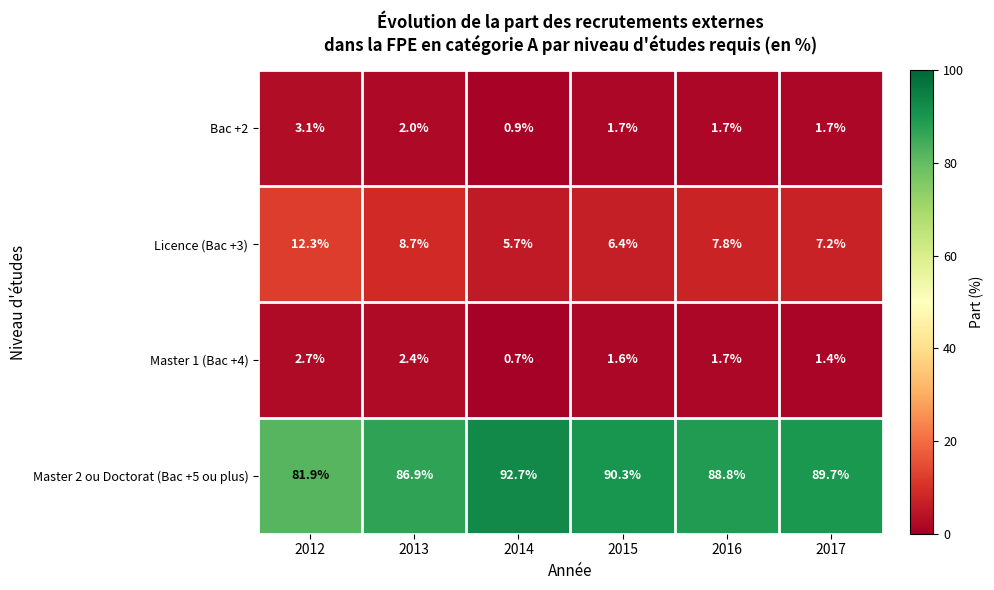

At how many categories does at least one series exceed 45?

6